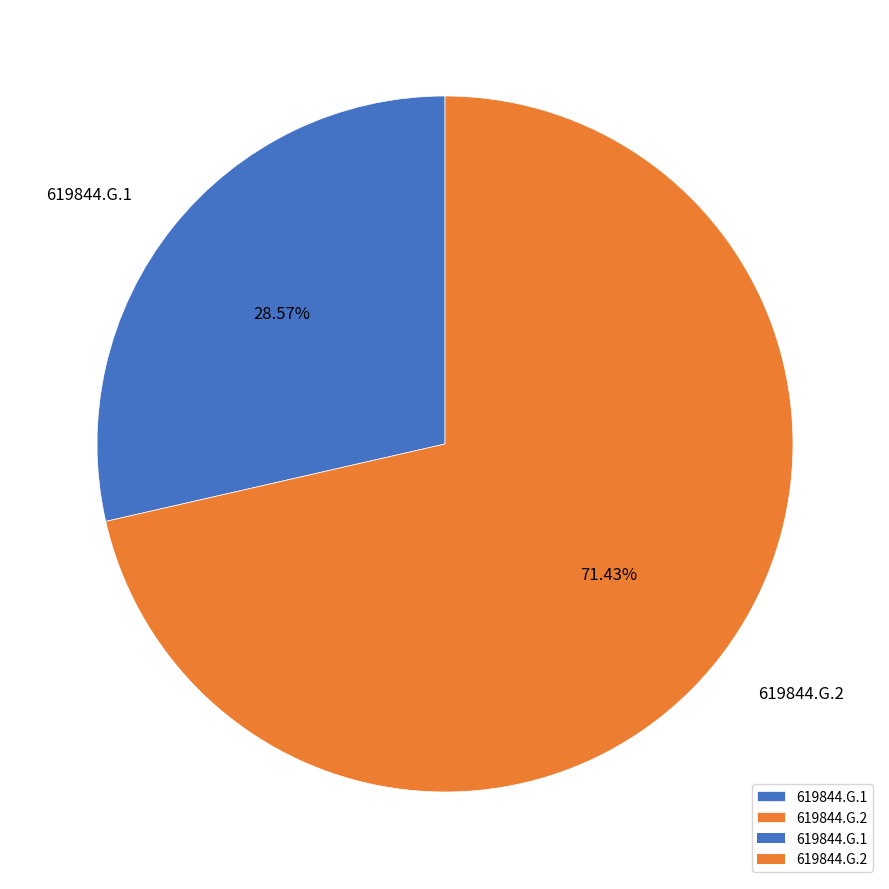

Rank the categories by value from lowest to highest.

619844.G.1, 619844.G.2